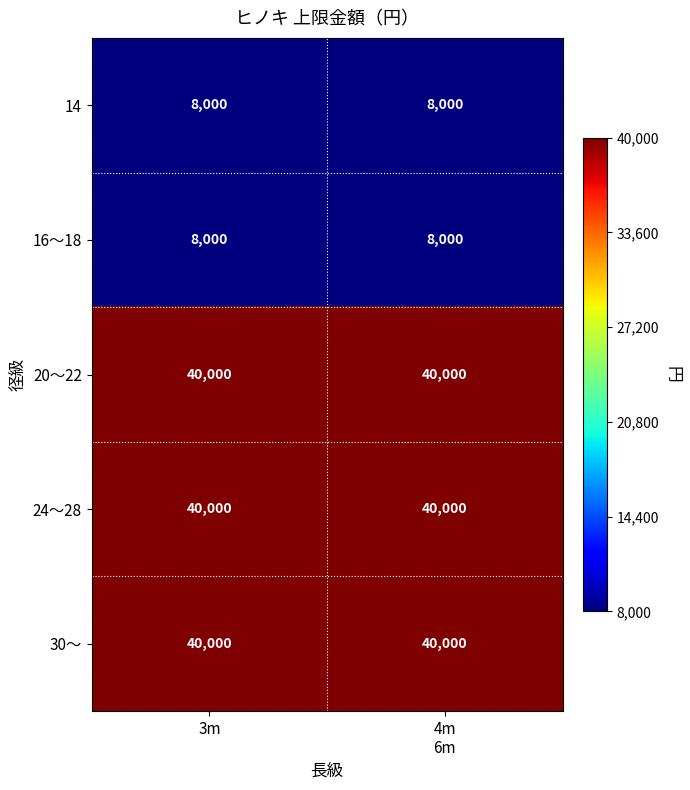

What is the average value of the 14 series?

8000